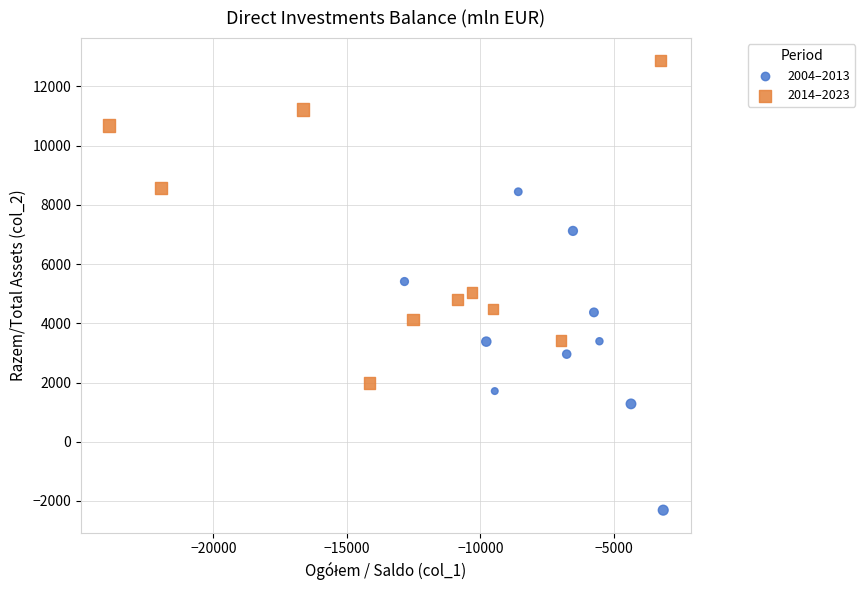

Which series contains the highest Y value?

2014–2023